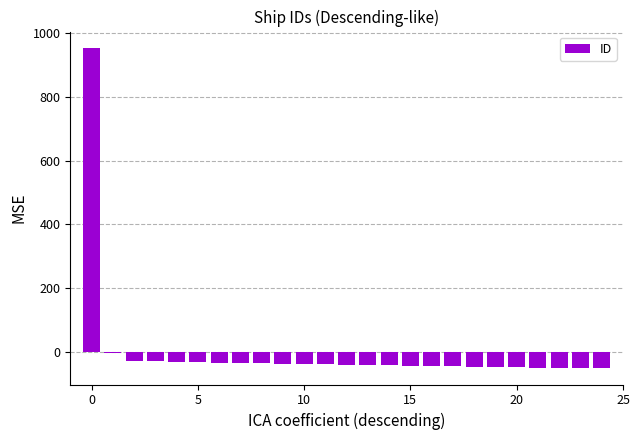

Are the bars grouped side by side (vs. stacked)?

No